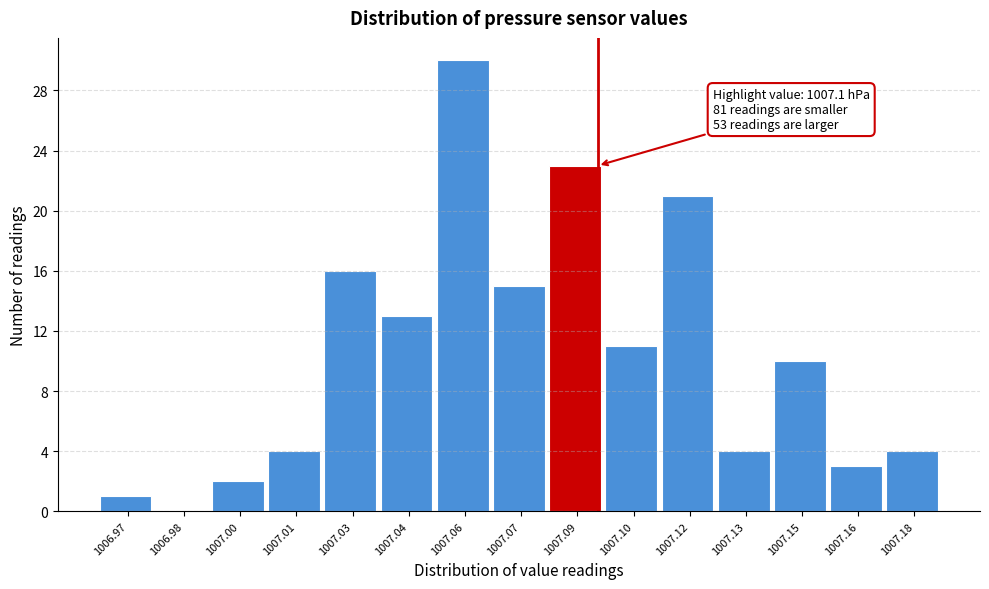

Reading right to left, list all the values displayed in this chart.

1007.18=4	1007.16=3	1007.15=10	1007.13=4	1007.12=21	1007.10=11	1007.09=23	1007.07=15	1007.06=30	1007.04=13	1007.03=16	1007.01=4	1007.00=2	1006.98=0	1006.97=1